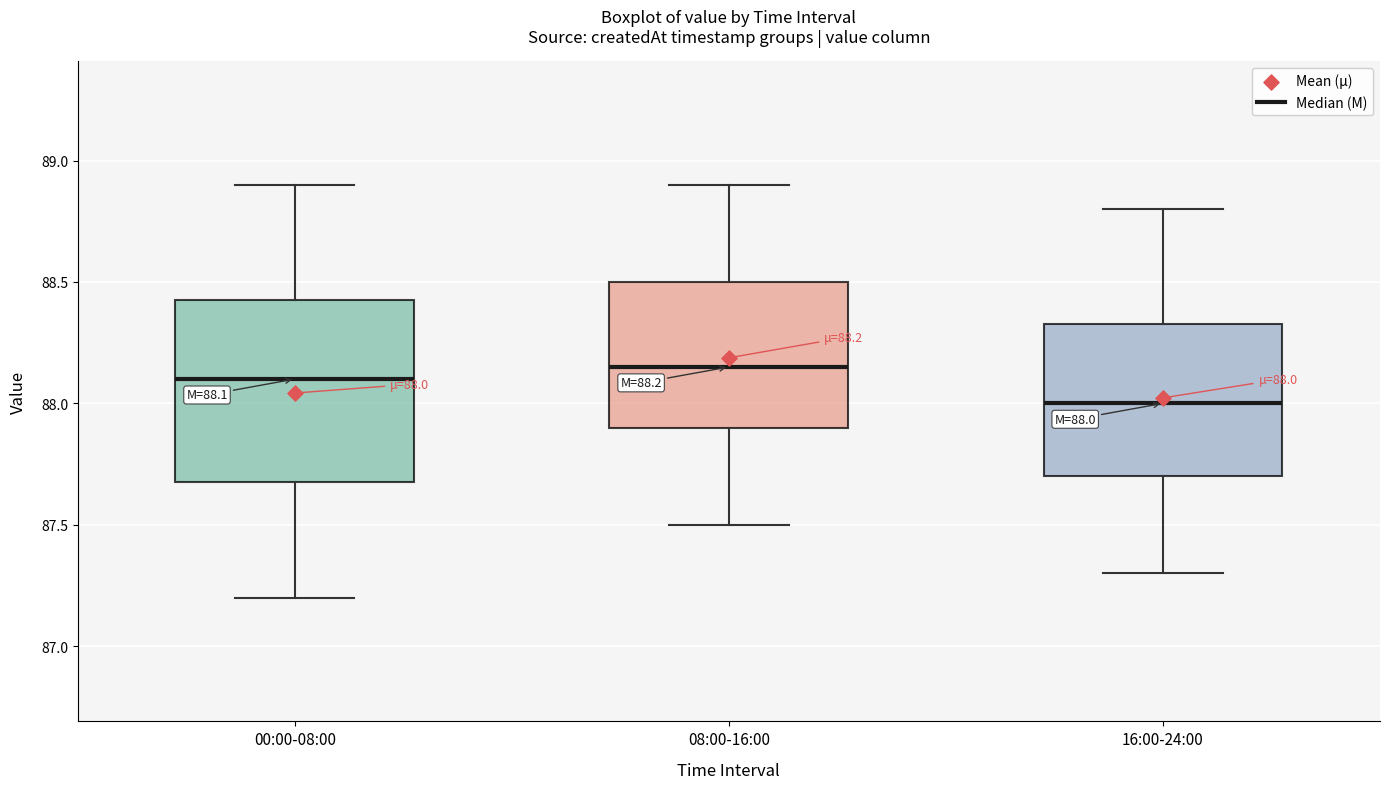

Which box has the lowest median line?

16:00-24:00